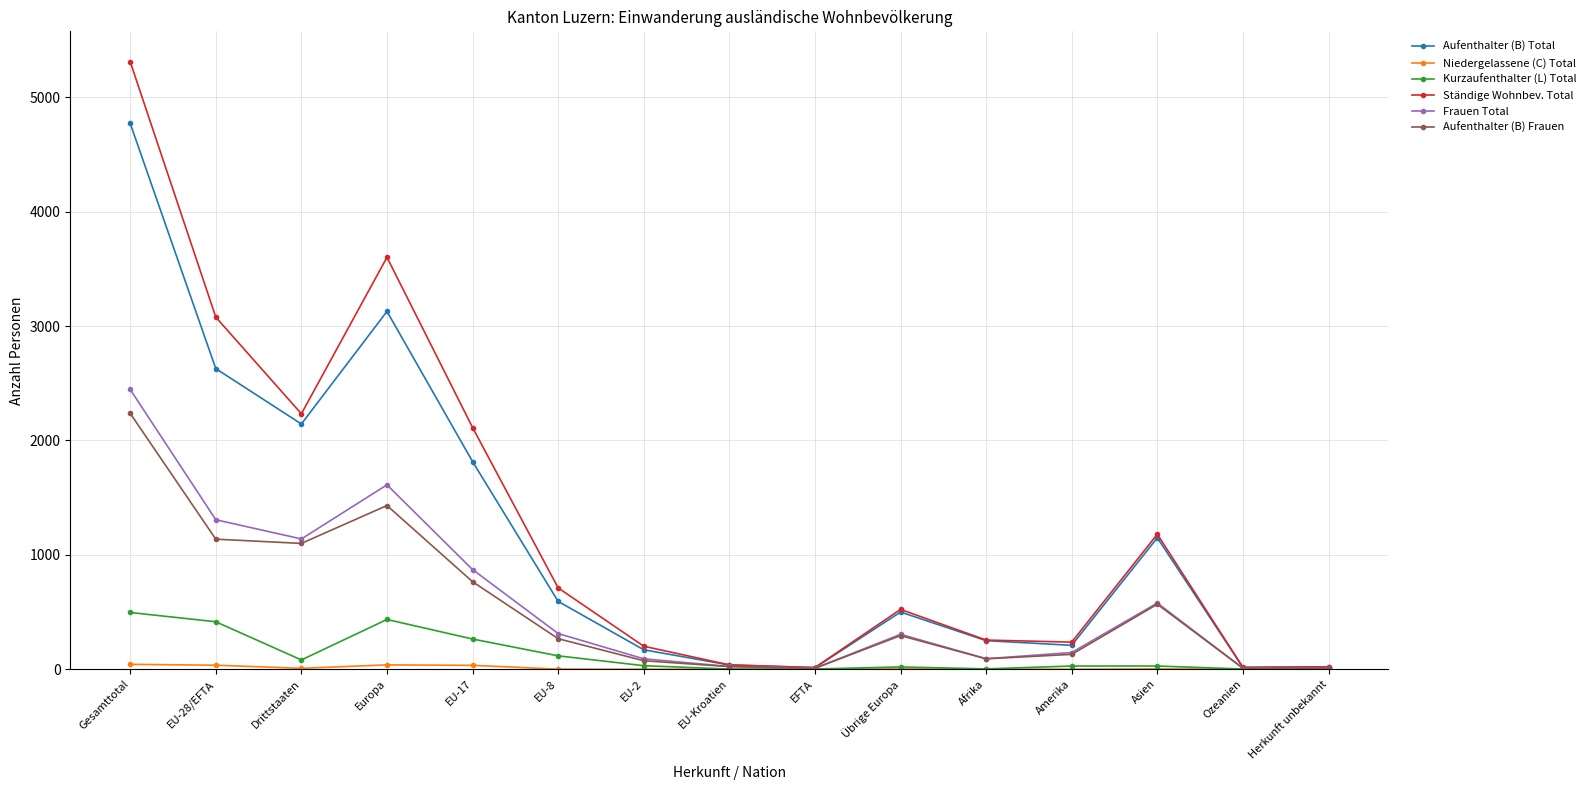

True or false: Aufenthalter (B) Total has more than 2 points higher than both neighbors.

True